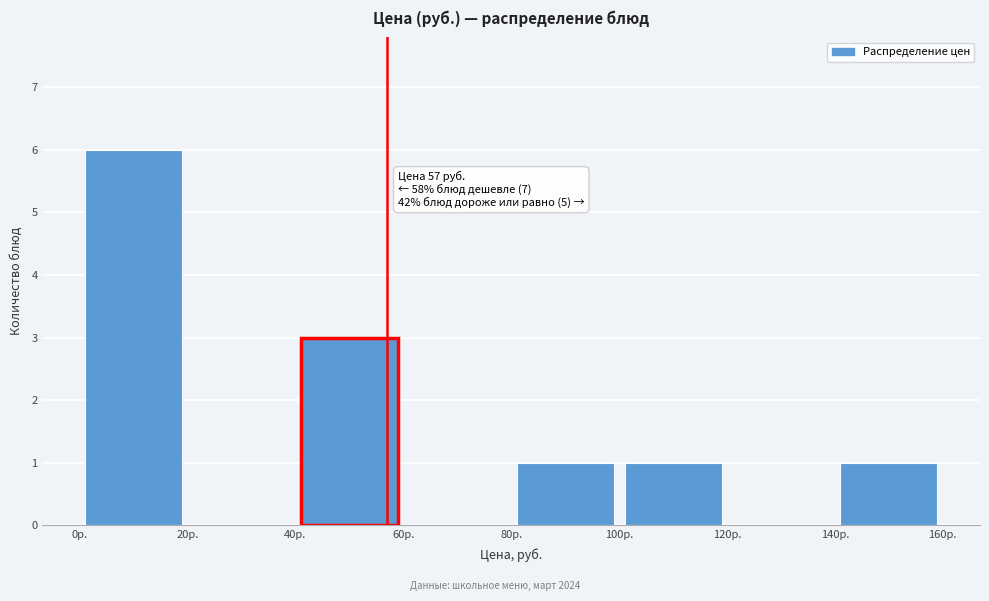

Which range on the x-axis has the tallest bar?

0 to 20